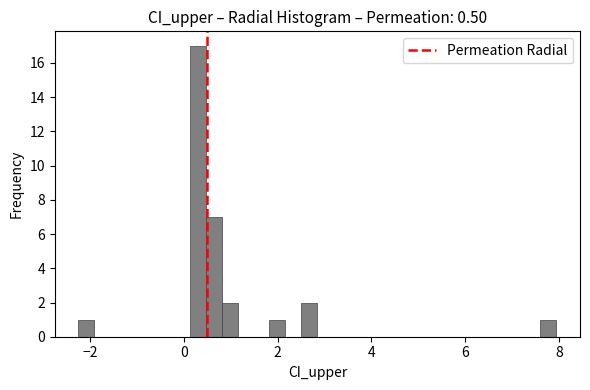

Read against the x-axis, roughly where is the centre of the tallest bar?

0.2